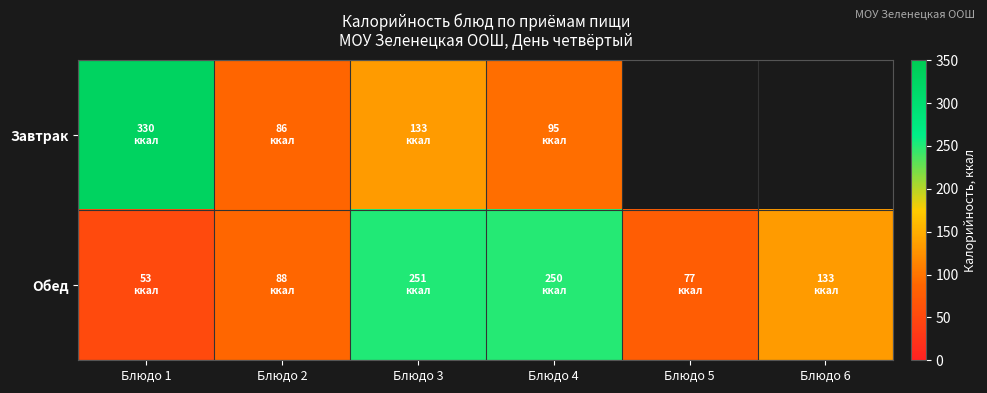

At which category is the sum across all series the highest?

Блюдо 3